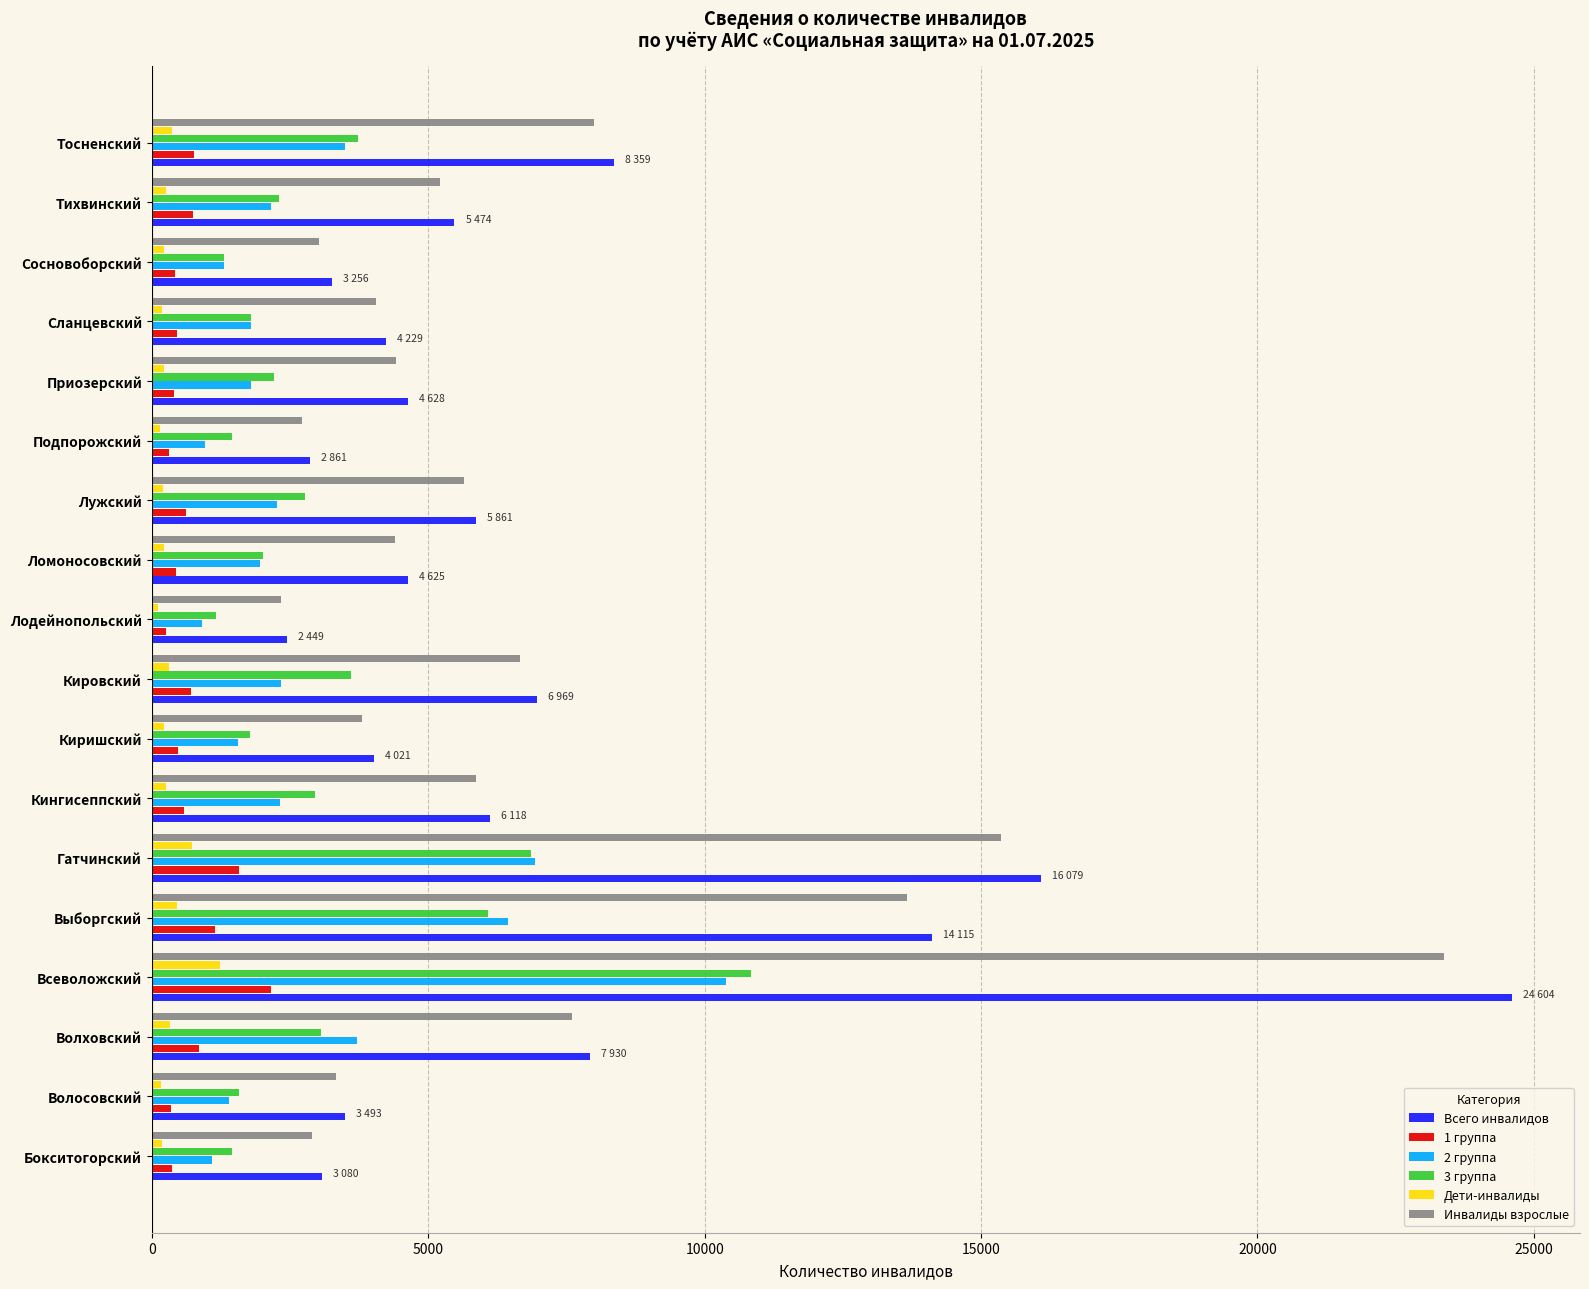

At which label is Инвалиды взрослые closest to 12860?

Выборгский